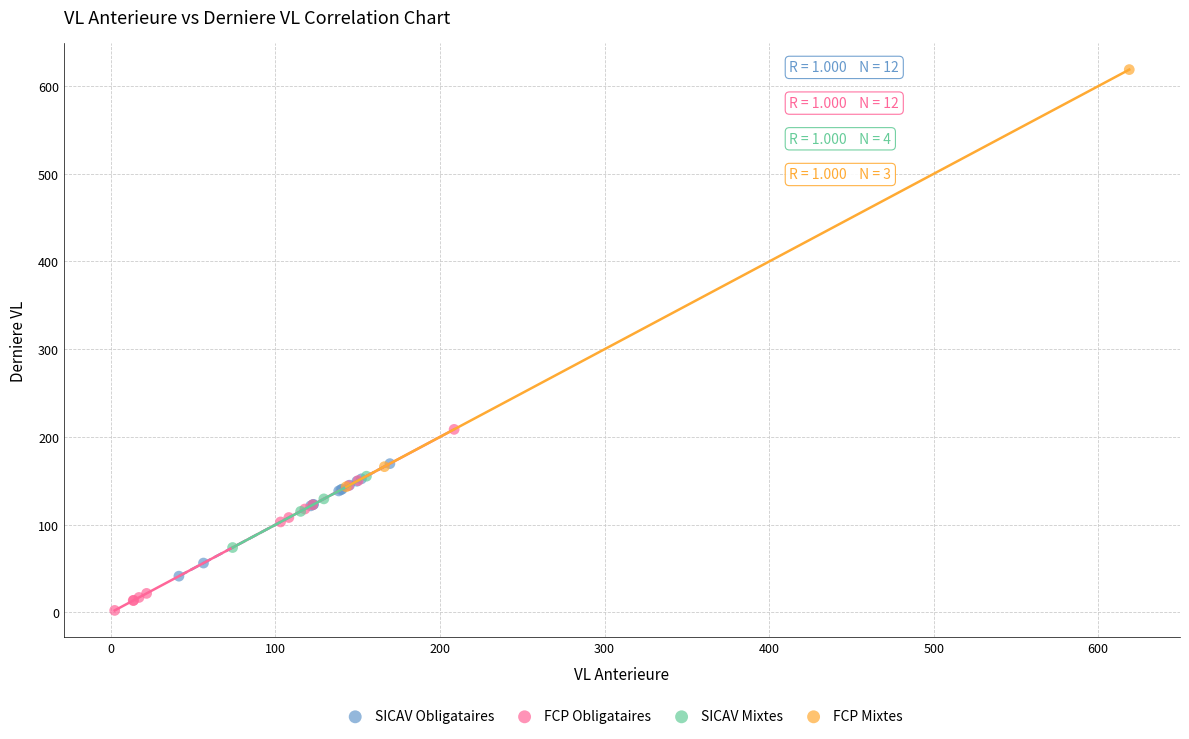

What are all the series names shown in the legend?

SICAV Obligataires, FCP Obligataires, SICAV Mixtes, FCP Mixtes